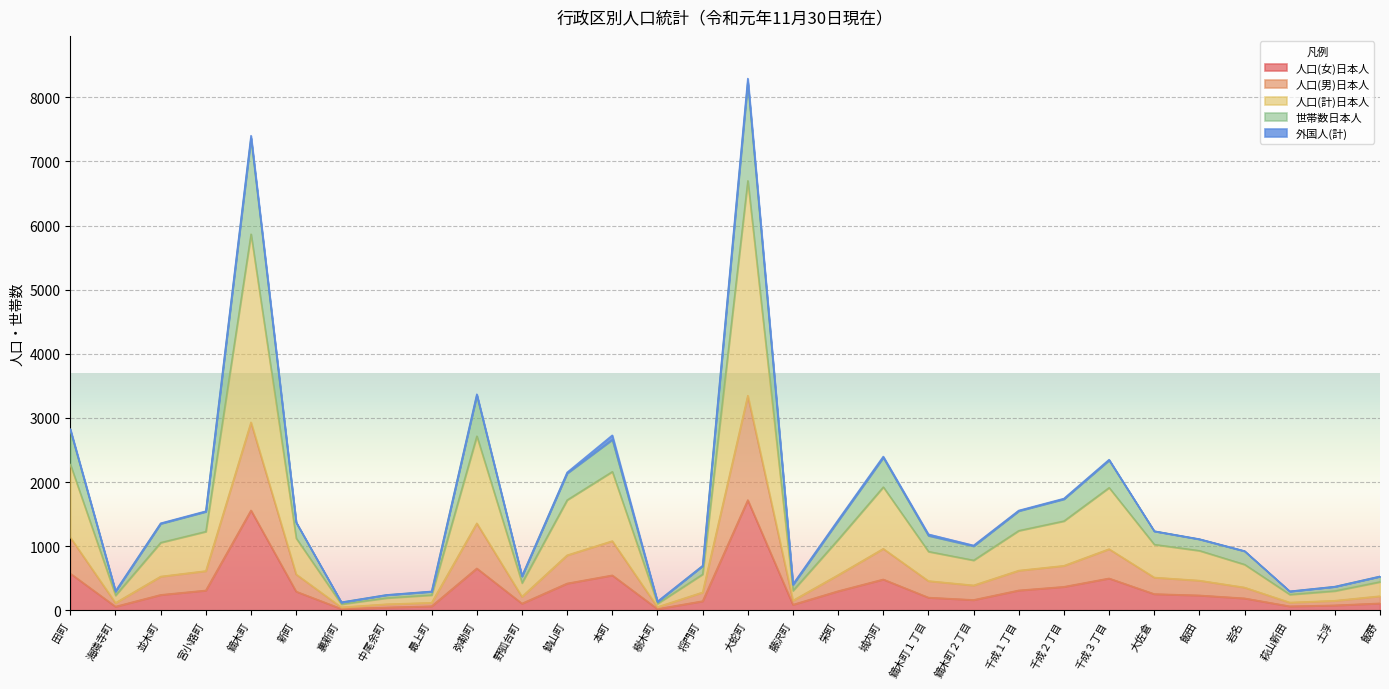

What is the difference between the maximum and second lowest values in the 人口(男)日本人 series?

3297